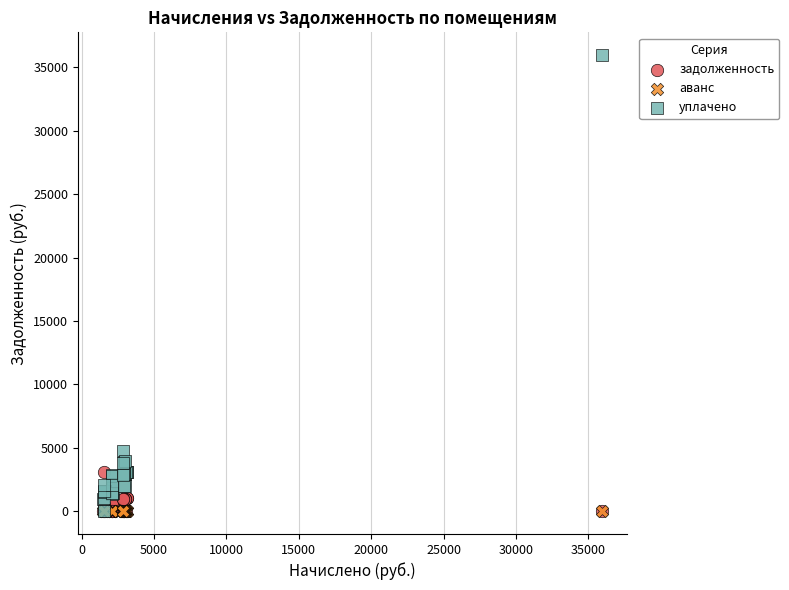

Which series reaches the maximum Y coordinate?

уплачено